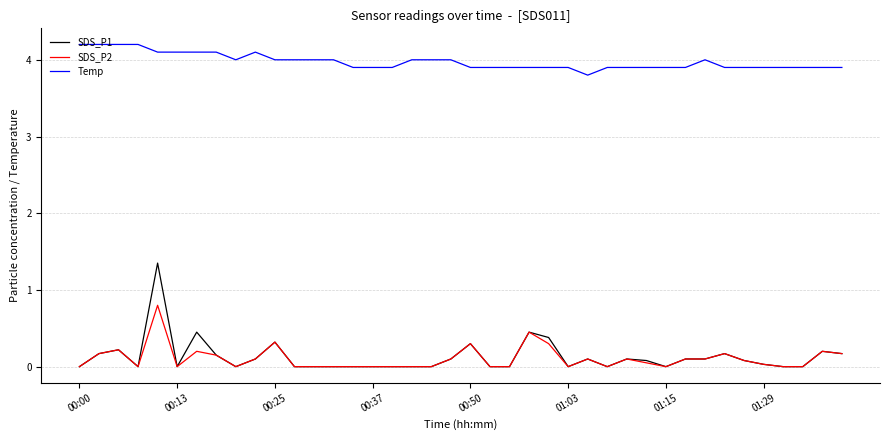

Which series has the widest spread of values?

SDS_P1